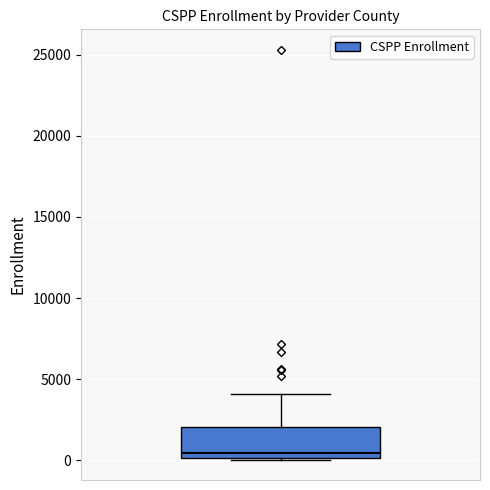

Transcribe this box plot: give where the median line is, the range the box spans, and where the two whiskers end, as read against the y-axis. The values are not printed on the chart, so give them approximately, as read against the axis.

median 500, box 0 to 2000, whiskers 0 to 4000